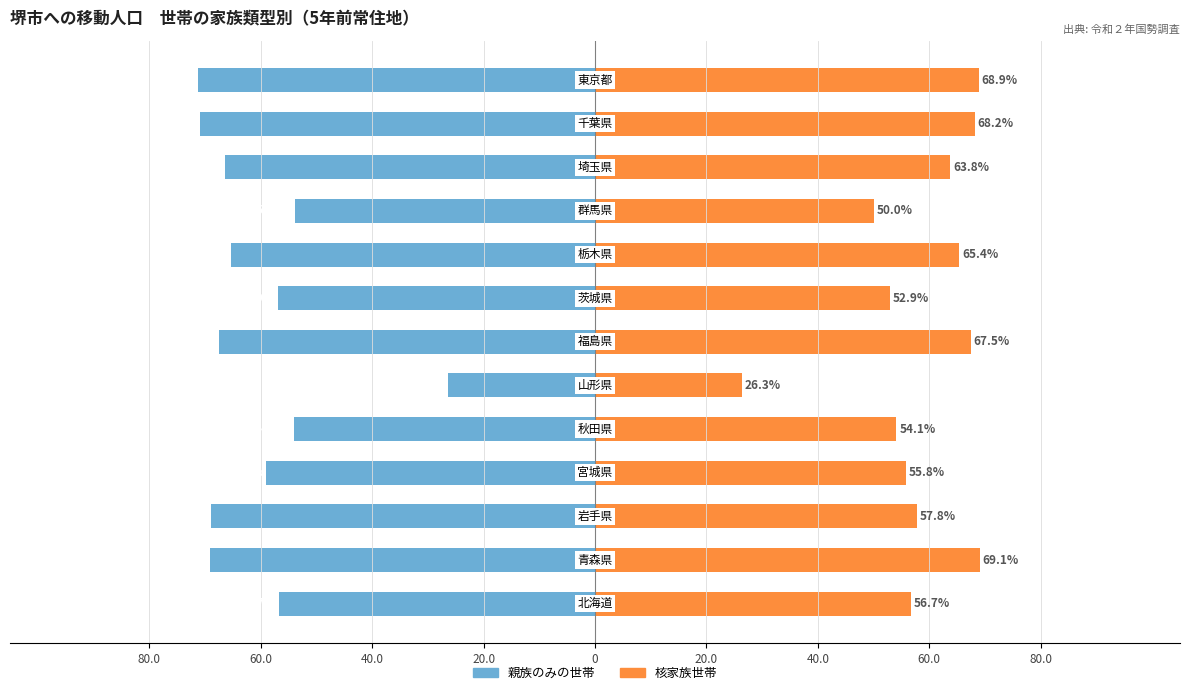

What is the sum of all 核家族世帯 values?

756.5